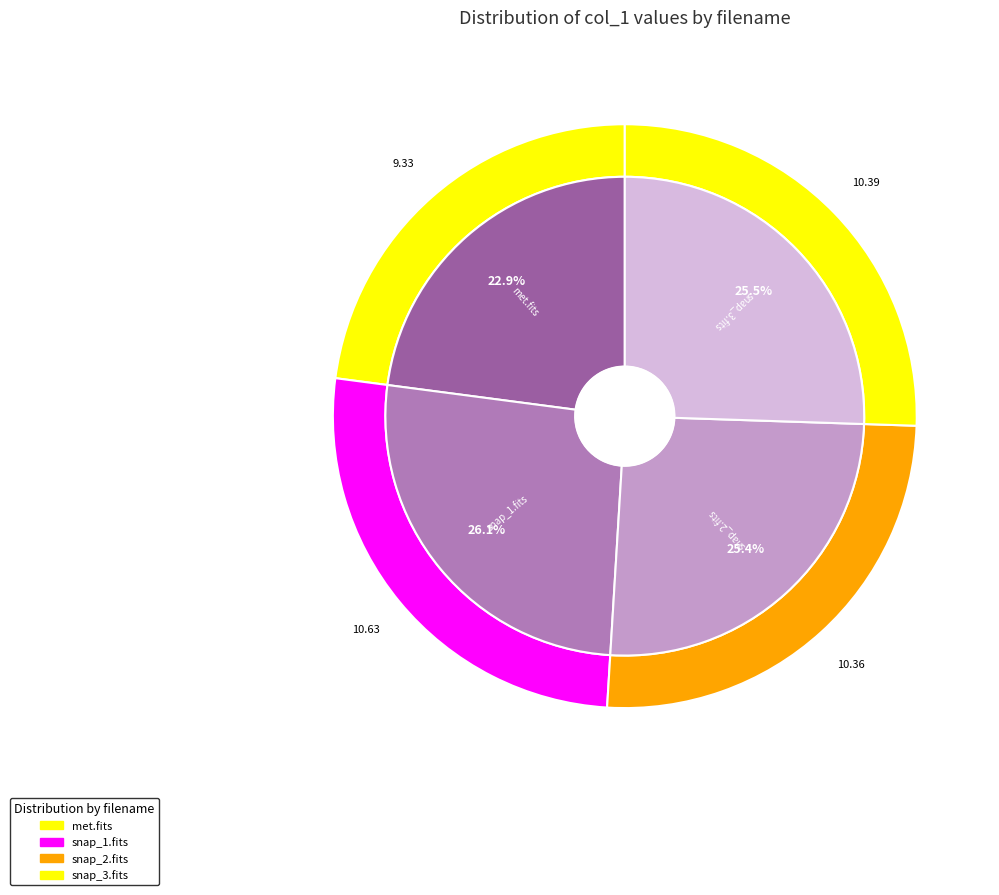

To the nearest percent, what is the average slice percentage?

25%